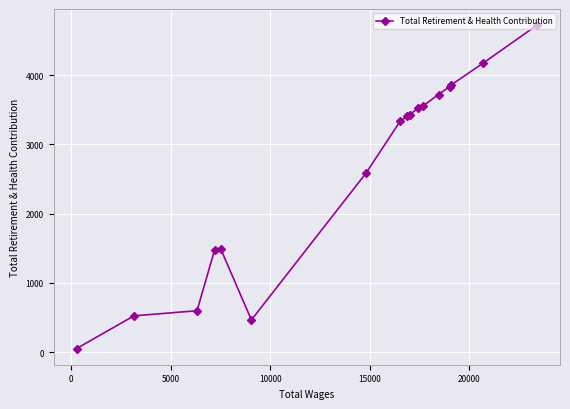

What is the difference between the maximum and minimum values?

4667